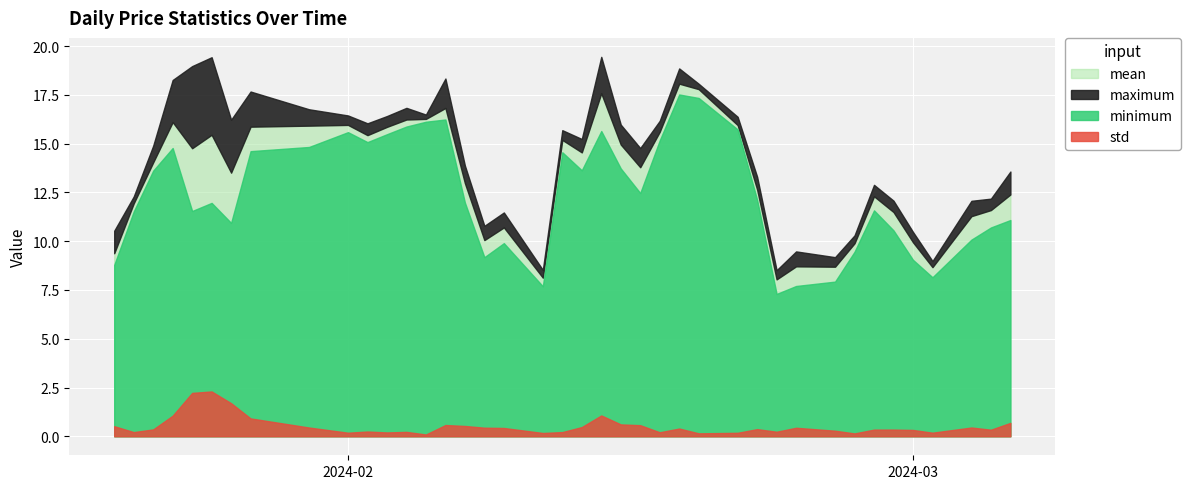

What is the average value of the maximum series?

14.3